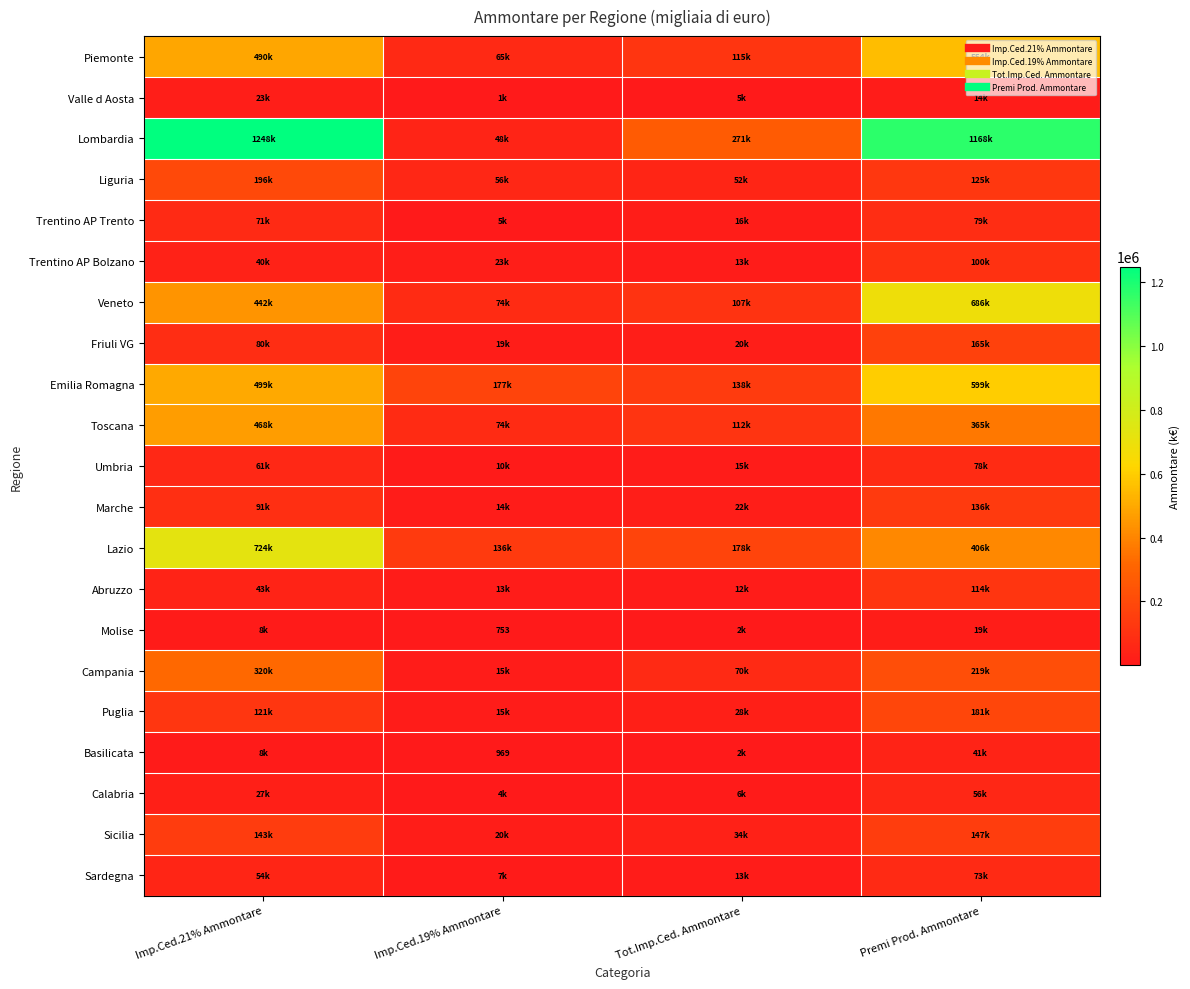

Rank the series at Tot.Imp.Ced. Ammontare from lowest to highest value.

Molise, Basilicata, Valle d Aosta, Calabria, Abruzzo, Trentino AP Bolzano, Sardegna, Umbria, Trentino AP Trento, Friuli VG, Marche, Puglia, Sicilia, Liguria, Campania, Veneto, Toscana, Piemonte, Emilia Romagna, Lazio, Lombardia